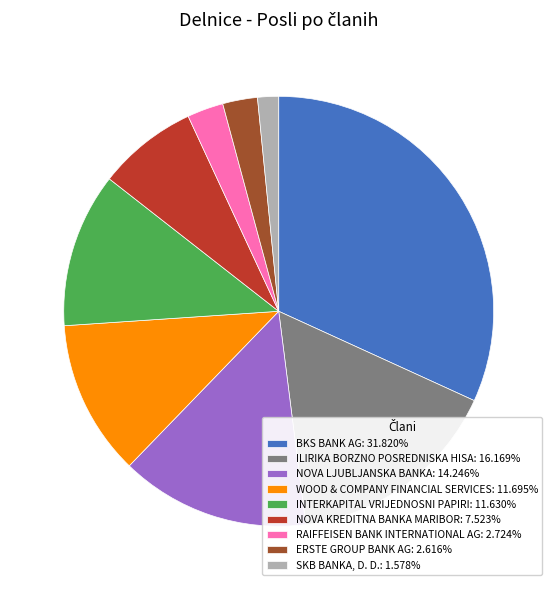

Is the sum of ILIRIKA BORZNO POSREDNISKA HISA: 16.169% and BKS BANK AG: 31.820% greater than half?

No